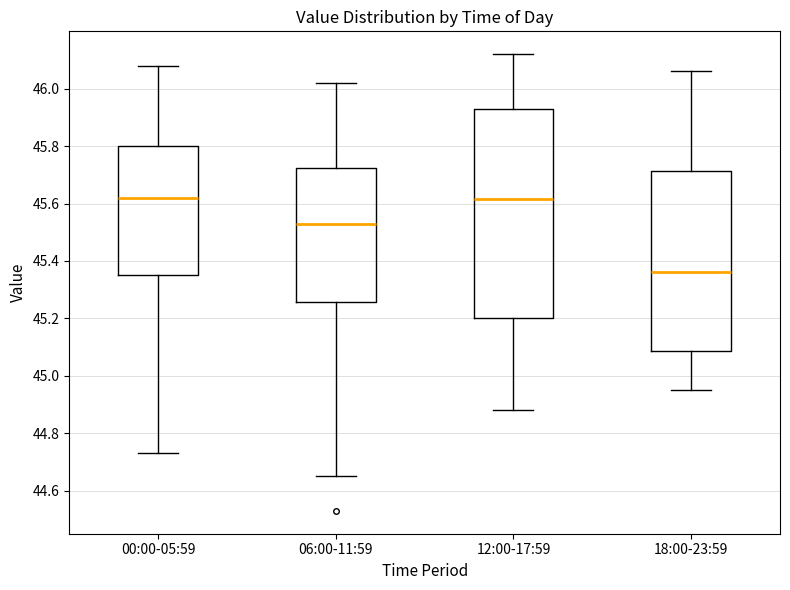

Which box is the tallest, from its lower edge to its upper edge?

12:00-17:59